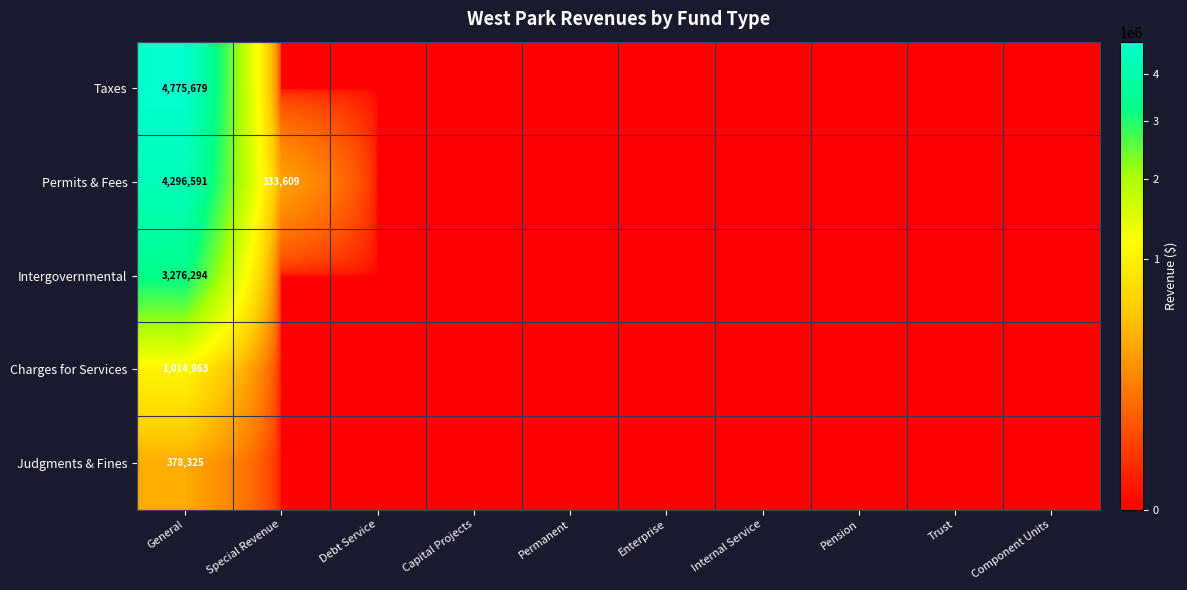

The Permits & Fees series shows 333609 at Special Revenue. True or false?

True